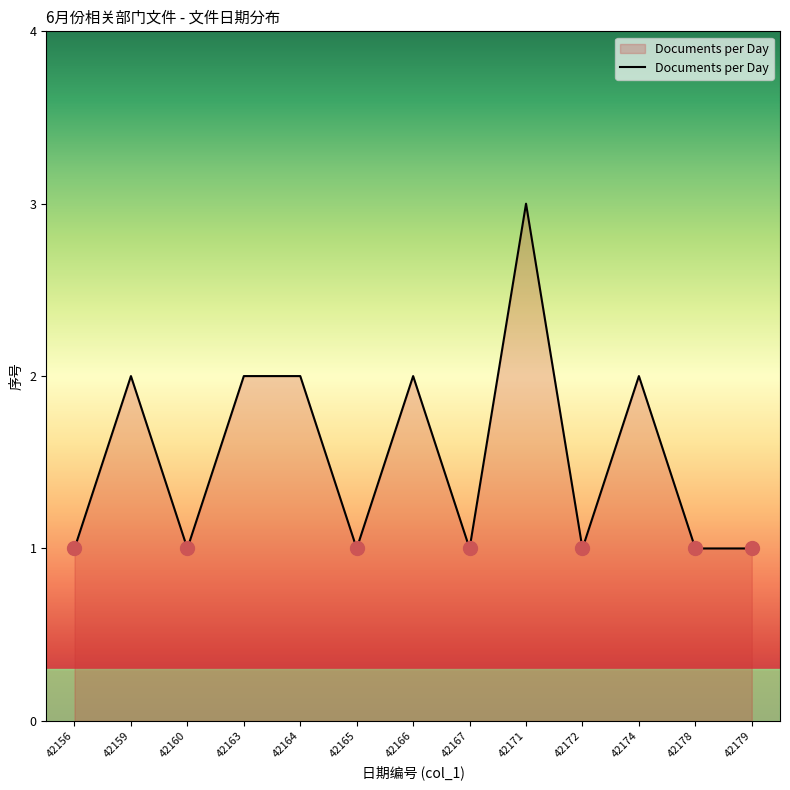

Reading left to right, what are all the values shown in this chart?

42156=1	42159=2	42160=1	42163=2	42164=2	42165=1	42166=2	42167=1	42171=3	42172=1	42174=2	42178=1	42179=1